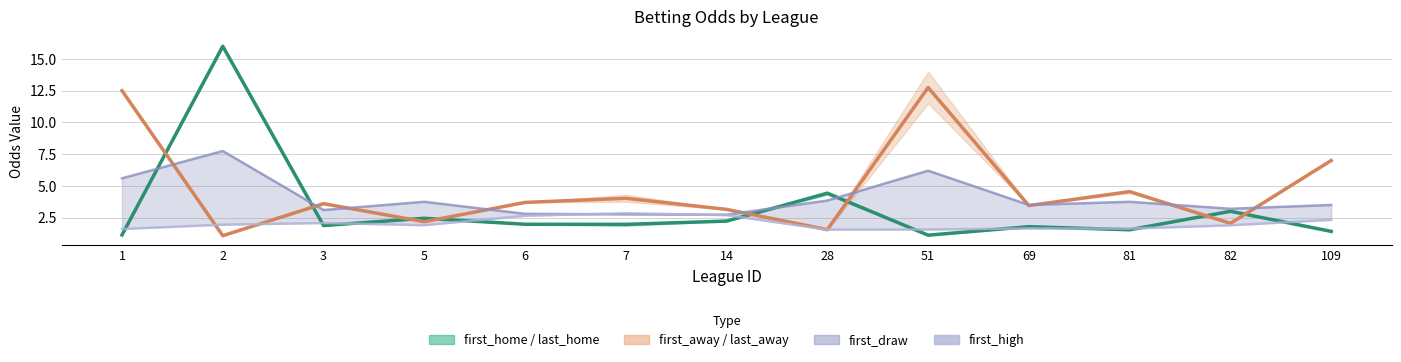

What is the minimum value shown in the chart?

1.1